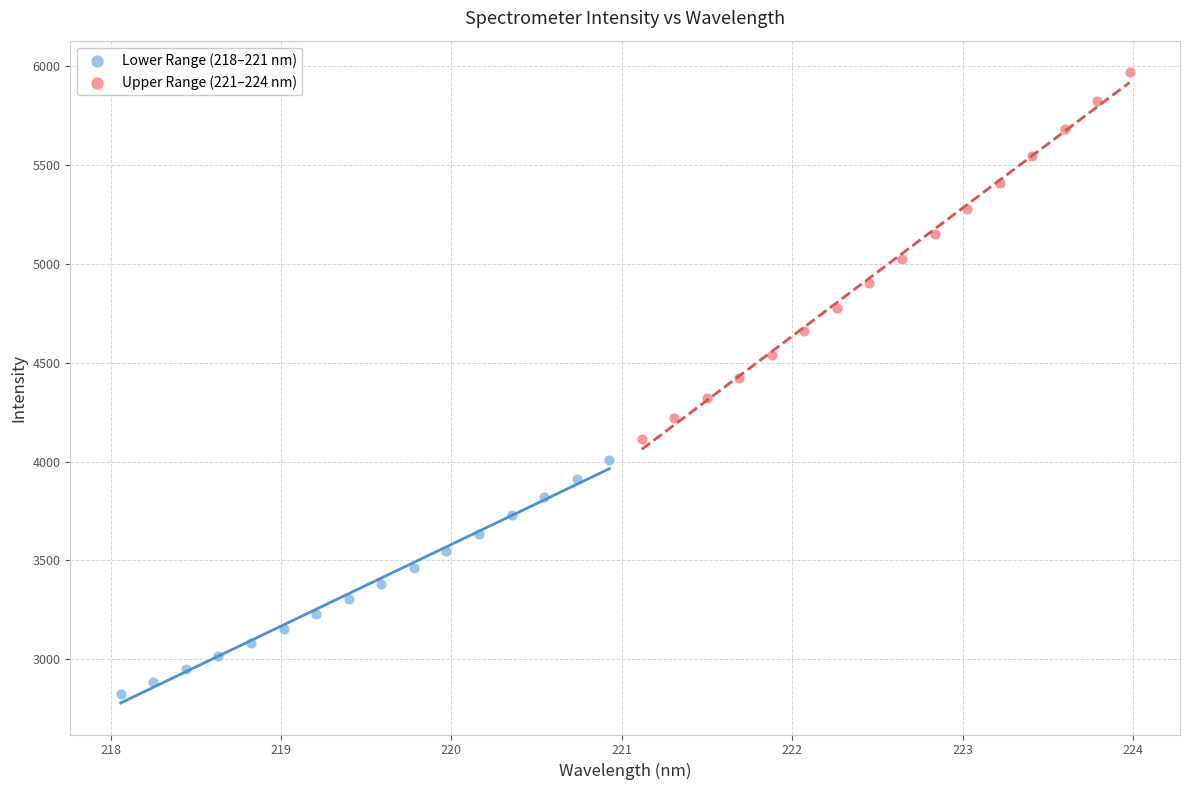

What are all the series names shown in the legend?

Lower Range (218–221 nm), Upper Range (221–224 nm)